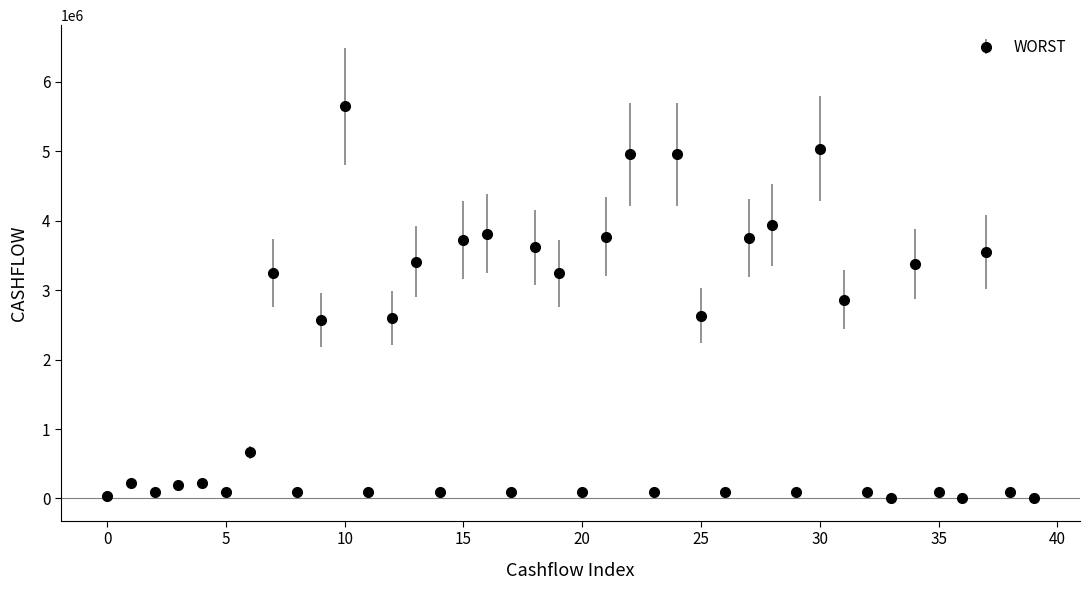

What is the greatest value displayed?

5645520.8